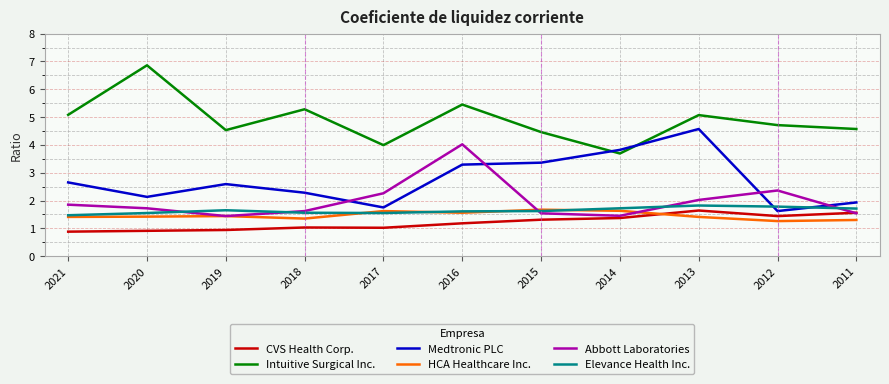

How many categories are shown in the chart?

11